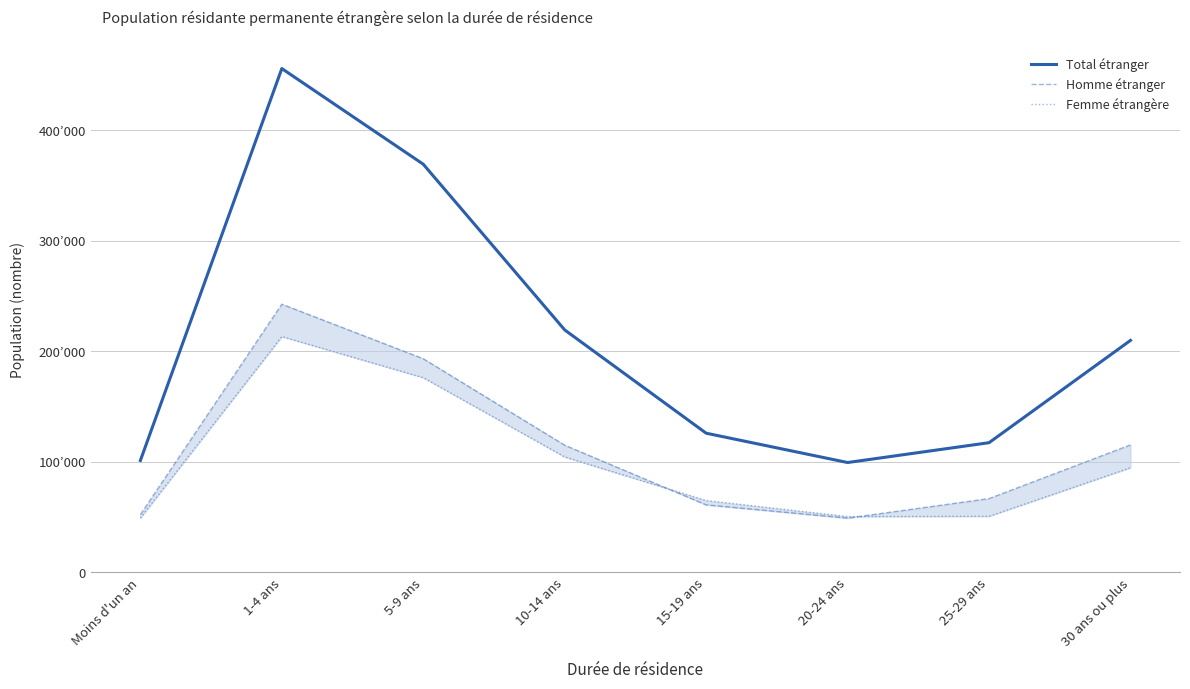

List the labels in order of Total étranger value, smallest first.

20-24 ans, Moins d'un an, 25-29 ans, 15-19 ans, 30 ans ou plus, 10-14 ans, 5-9 ans, 1-4 ans